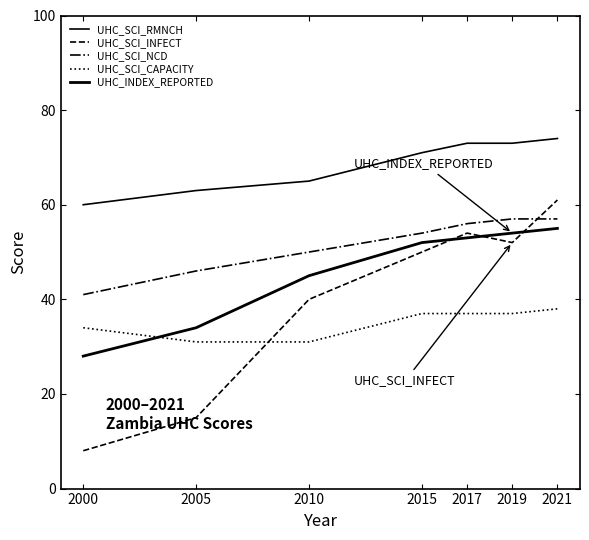

How many lines are shown in the chart?

5